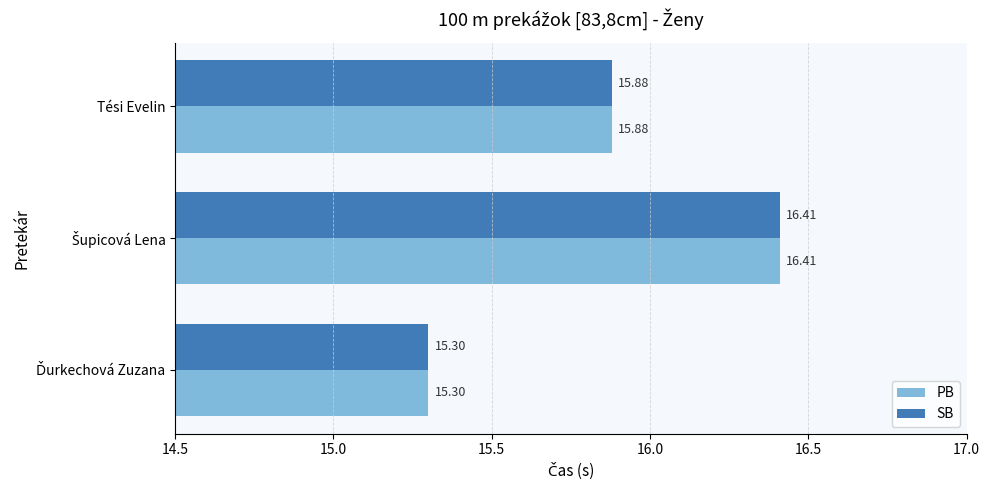

What is the difference between the maximum and minimum values in the SB series?

1.1